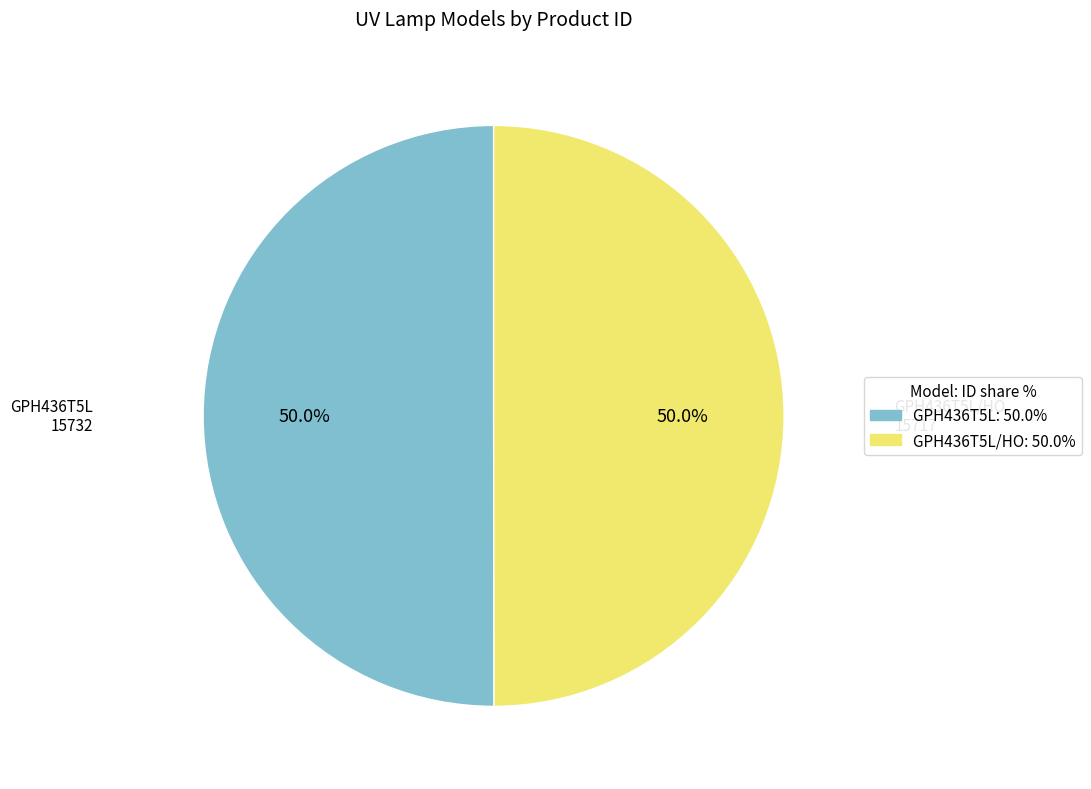

Rank the categories by value from highest to lowest.

GPH436T5L, GPH436T5L/HO